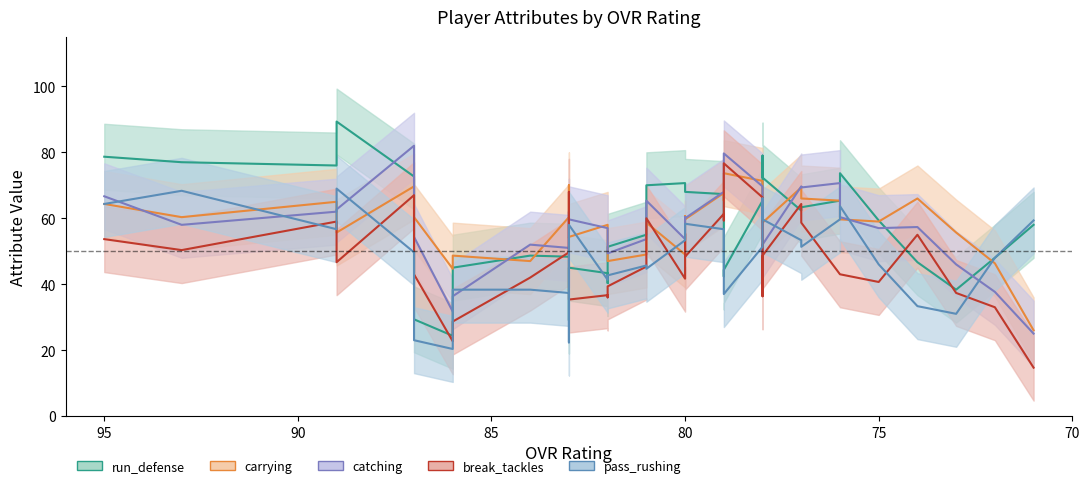

At which label does pass_rushing reach its minimum?

87